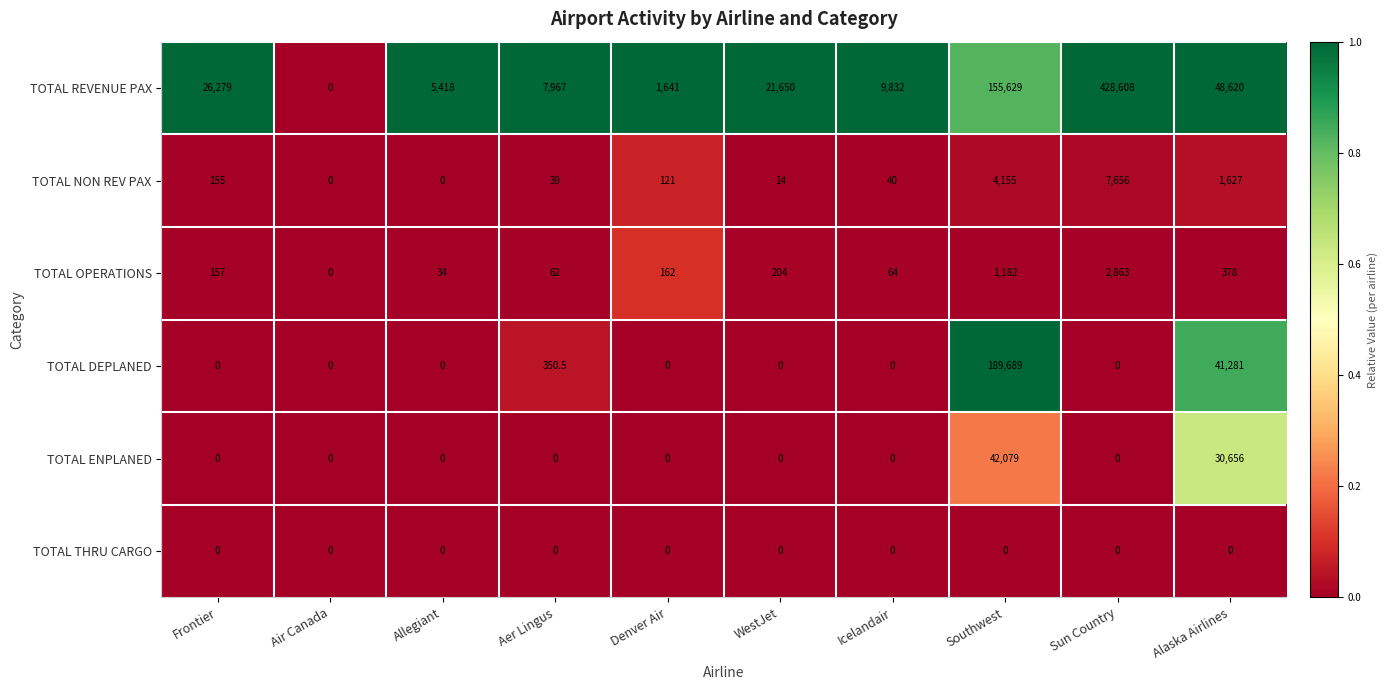

List the series in order of their peak value, highest first.

TOTAL REVENUE PAX, TOTAL DEPLANED, TOTAL ENPLANED, TOTAL NON REV PAX, TOTAL OPERATIONS, TOTAL THRU CARGO